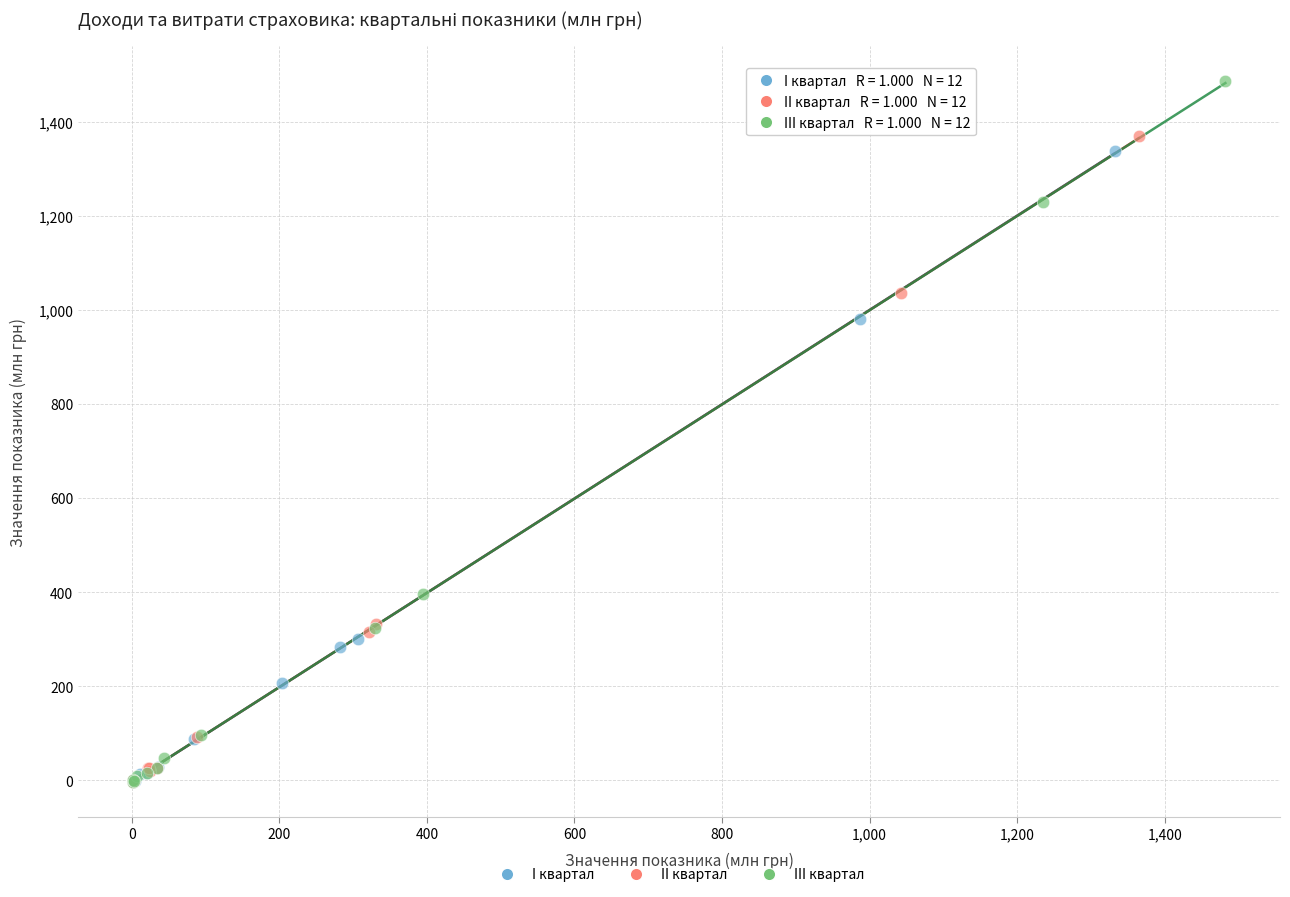

Which series reaches the maximum Y coordinate?

III квартал